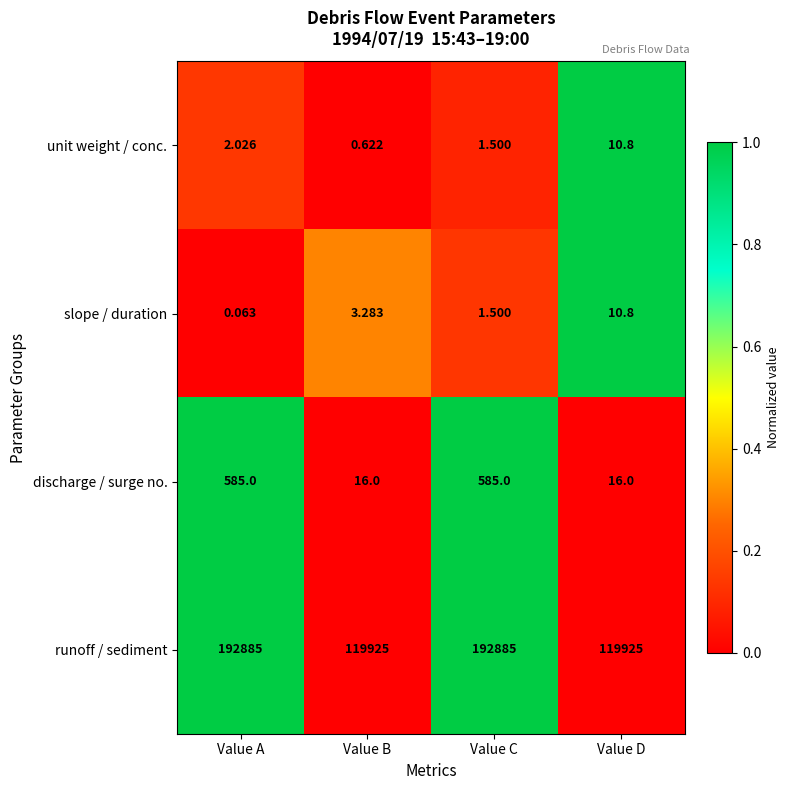

What is the total value across all series at Value A?

193472.1